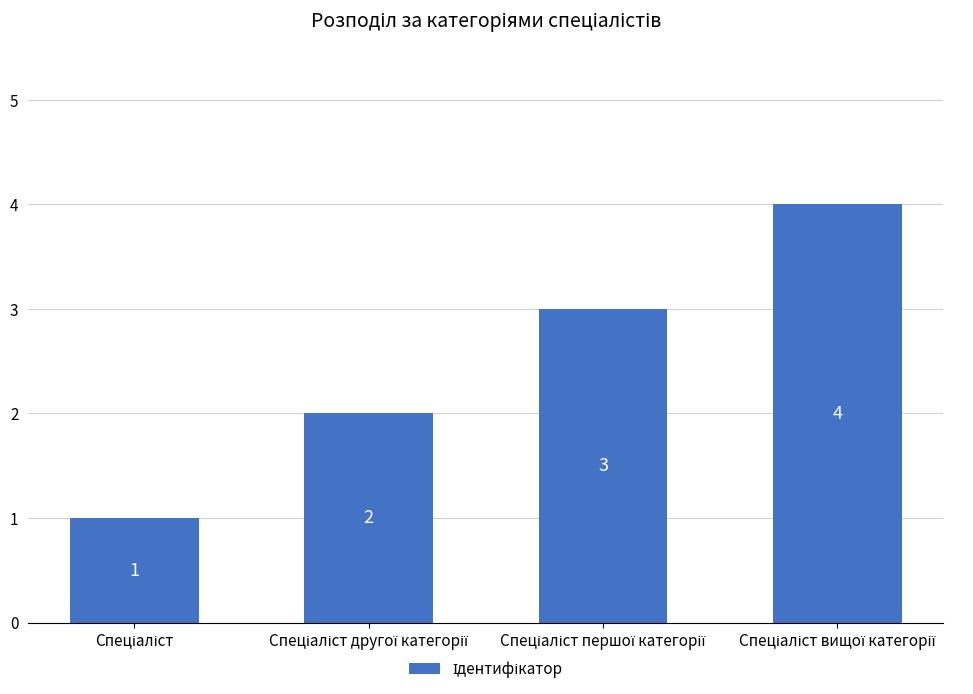

Count the values in the range 2 to 4.

3